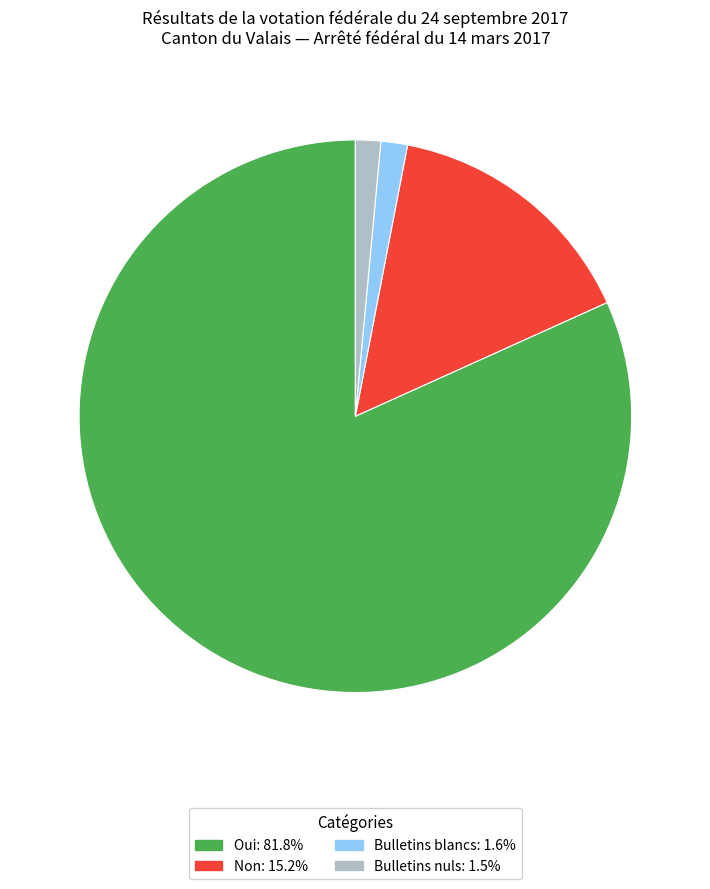

Approximately how many times larger is the value at Oui compared to Bulletins blancs?

52.6